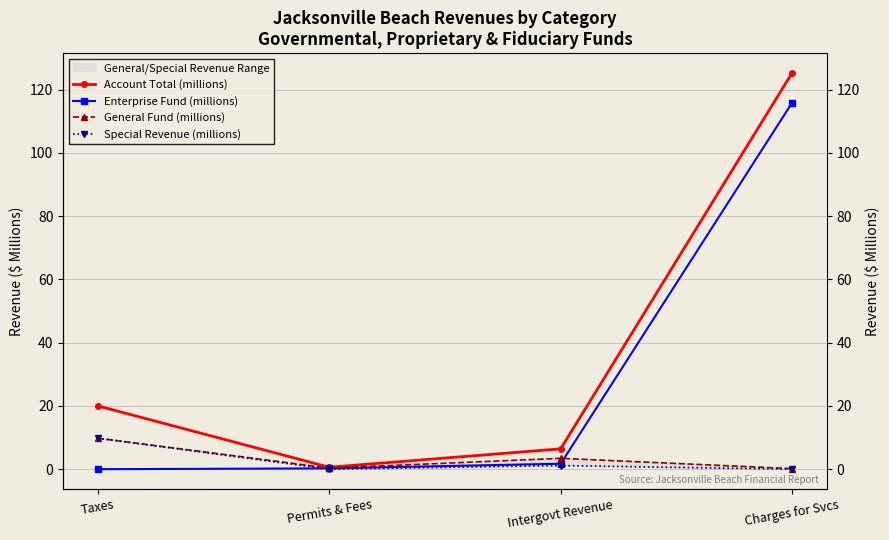

How many categories are shown in the chart?

4